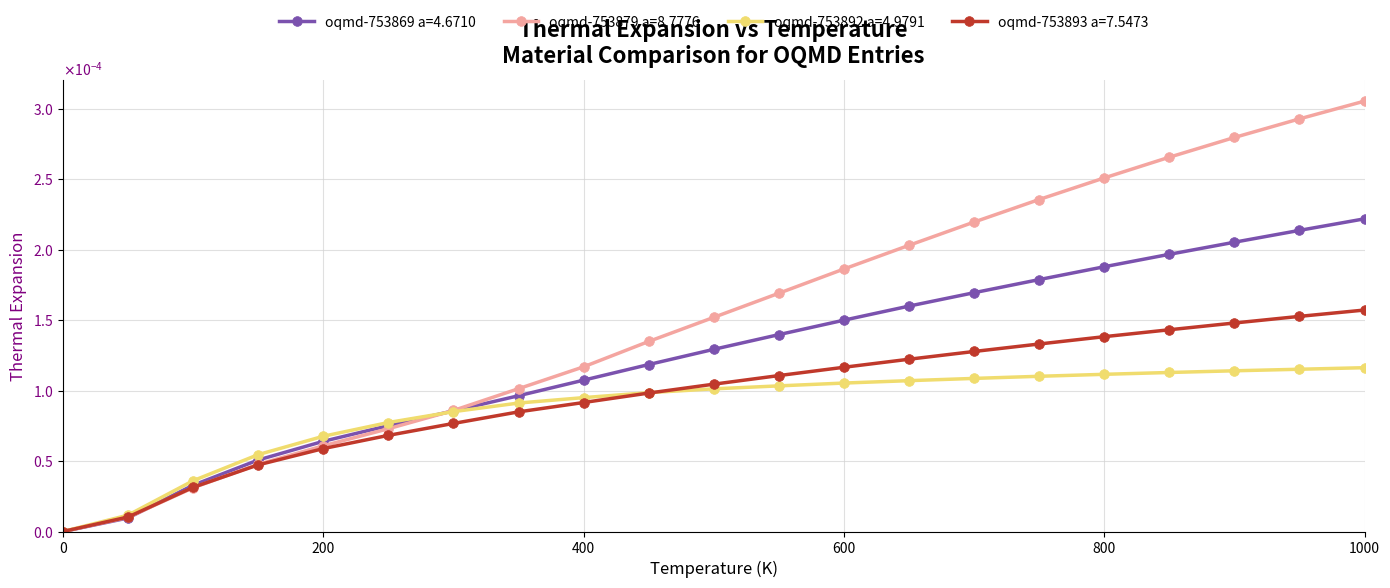

What are all the series names shown in the legend?

oqmd-753869 a=4.6710, oqmd-753879 a=8.7776, oqmd-753892 a=4.9791, oqmd-753893 a=7.5473